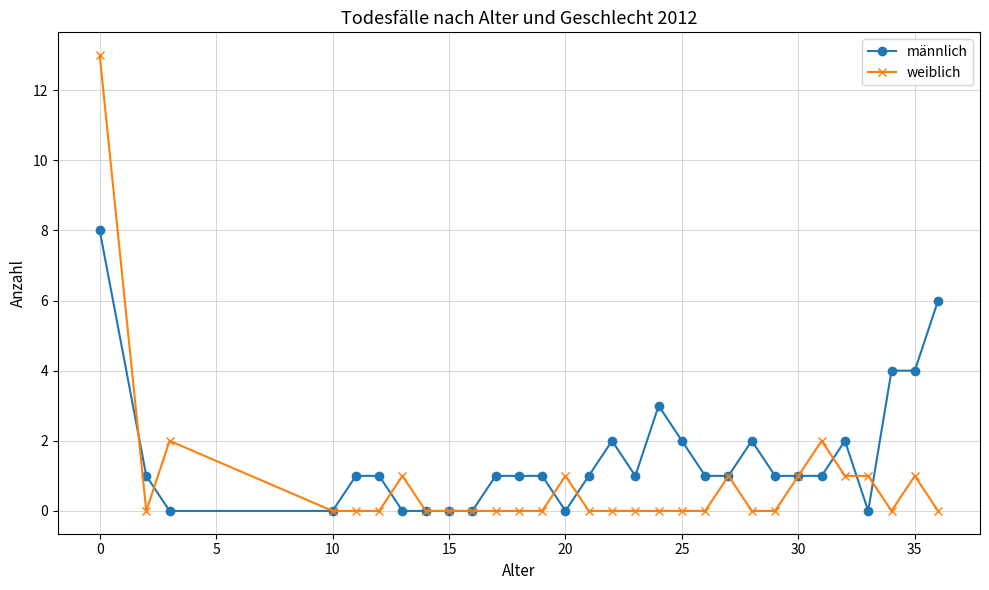

How many series are shown in this chart?

2